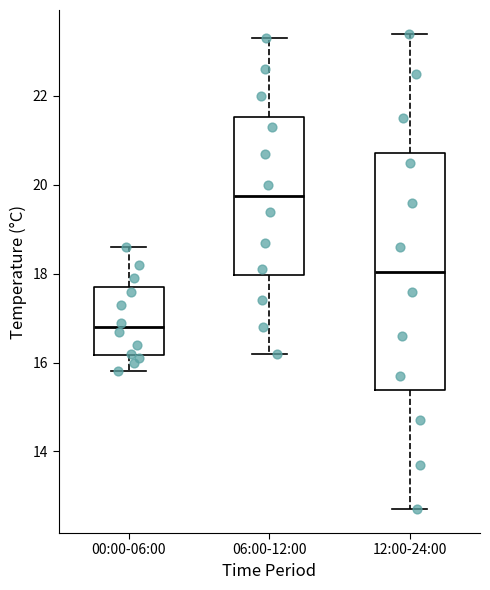

Reading left to right, read every box against the y-axis: the position of its median line, the range the box covers, and the ends of its whiskers. The values are not printed on the chart, so give them approximately, as read against the axis.

00:00-06:00: median 16.8, box 16.2 to 17.8, whiskers 15.8 to 18.6
06:00-12:00: median 19.8, box 18.0 to 21.6, whiskers 16.2 to 23.4
12:00-24:00: median 18.0, box 15.4 to 20.8, whiskers 12.8 to 23.4